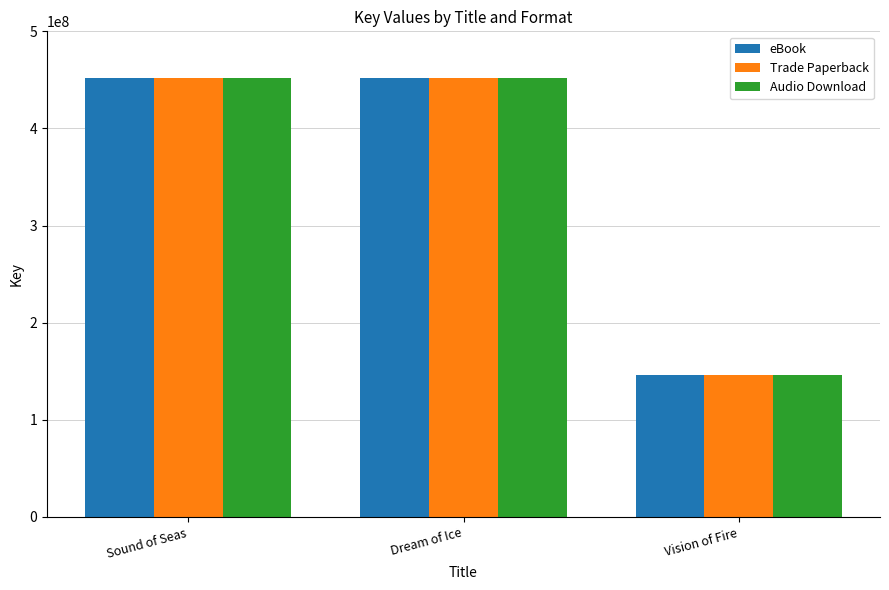

What is the difference between the maximum and minimum values in the eBook series?

306140793